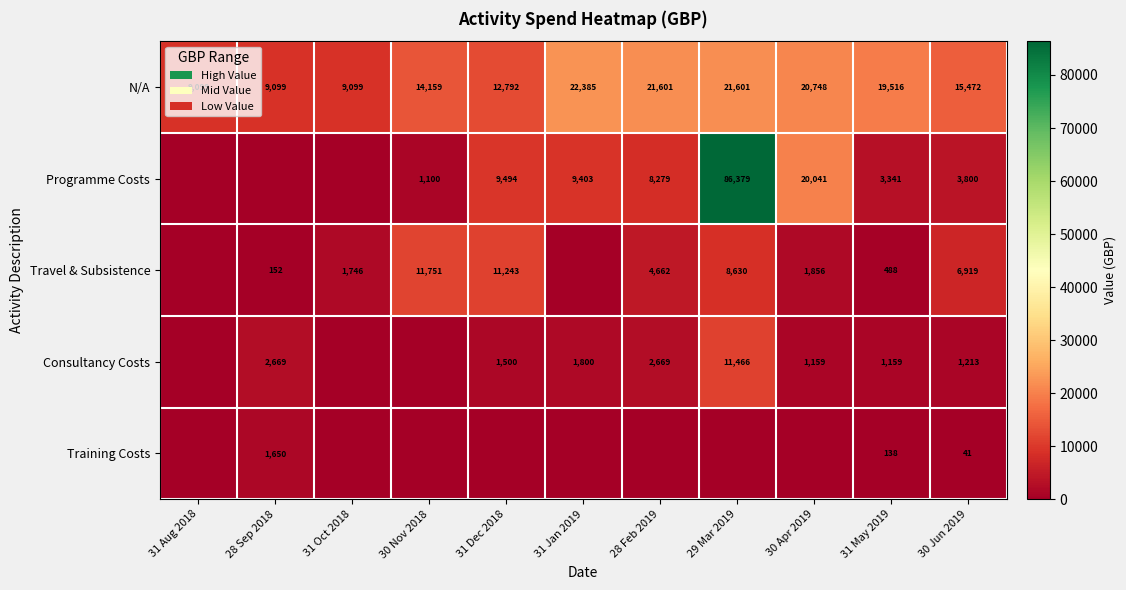

At which label is N/A closest to 15742?

30 Jun 2019